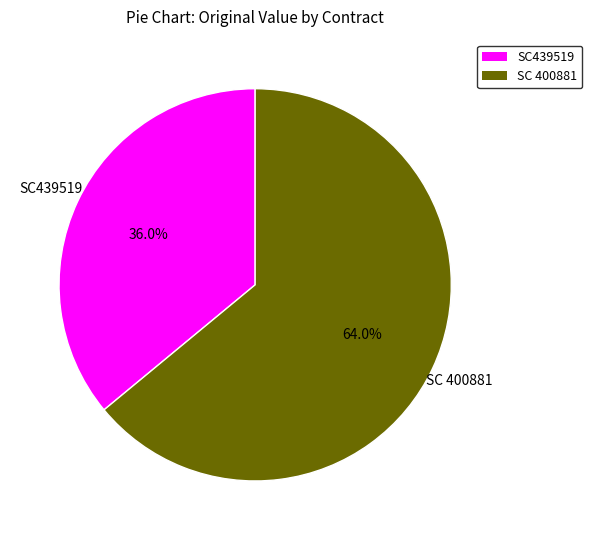

True or false: SC439519 accounts for 42% of the total.

False